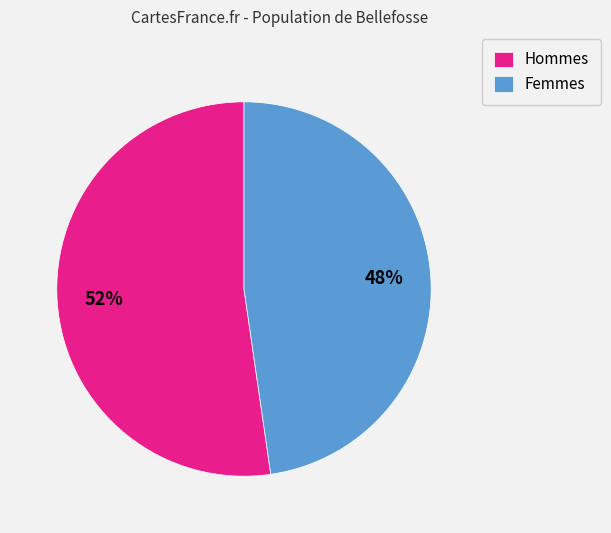

Is it true that Hommes is 39% of the pie?

False